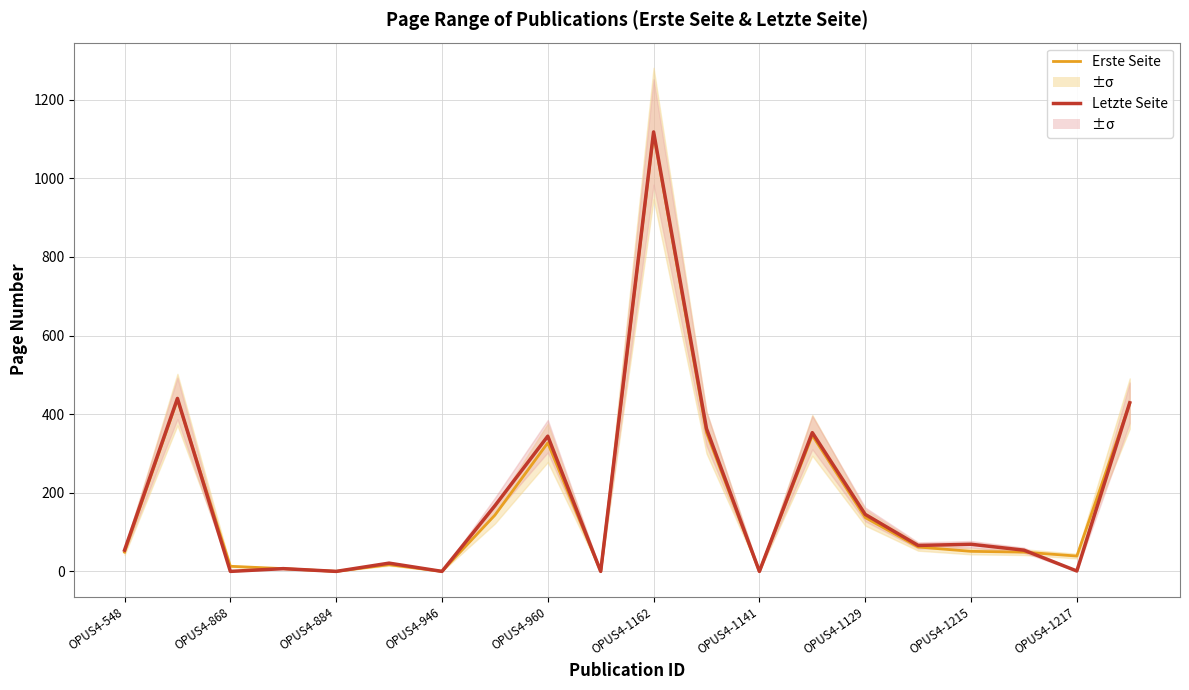

Reading left to right, transcribe all the data shown in this chart.

Erste Seite: 49	437	13	7	0	17	0	143	327	0	1114	353	0	346	137	62	51	49	39	427
Letzte Seite: 54	440	0	7	0	21	0	167	344	0	1118	363	0	353	145	66	69	54	1	429